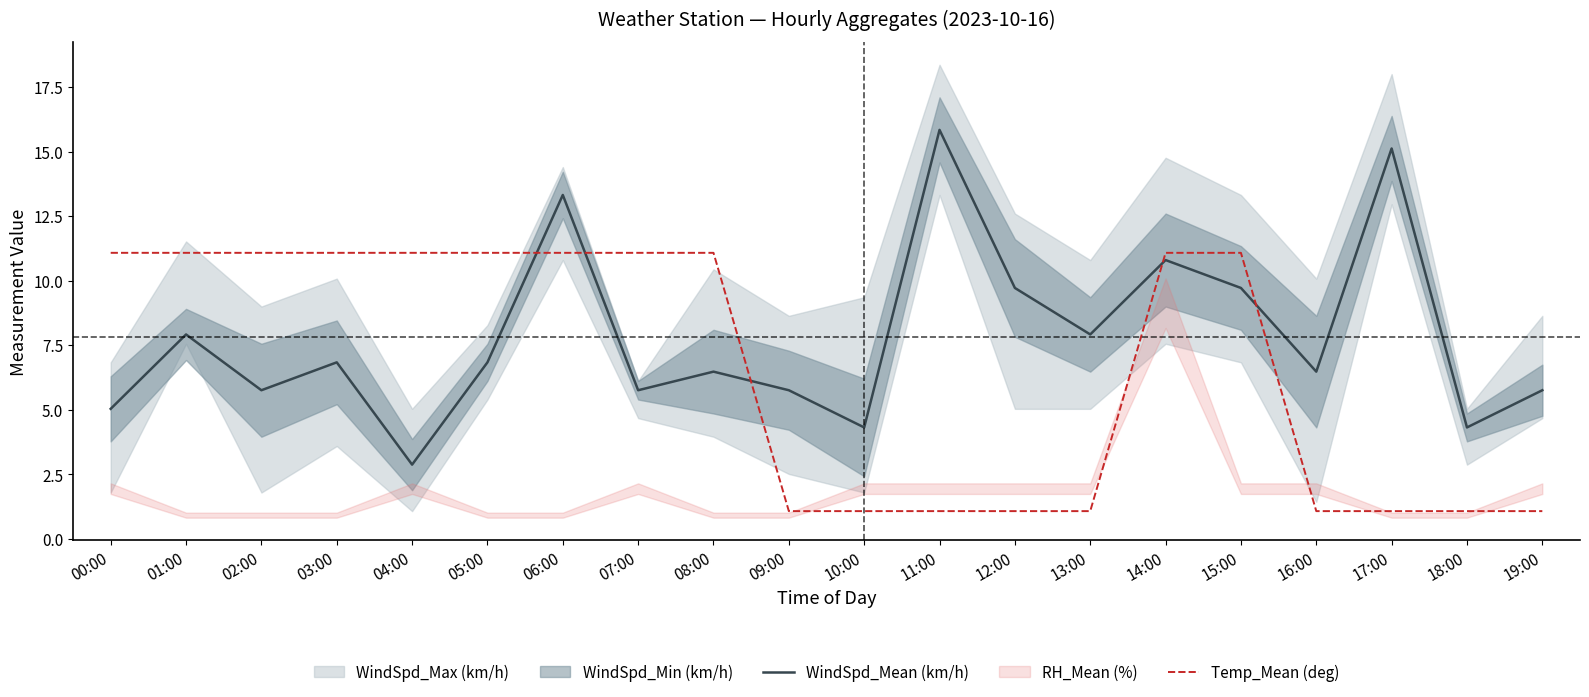

The value of WindSpd_Mean (km/h) at 03:00 is 2.7. True or false?

False